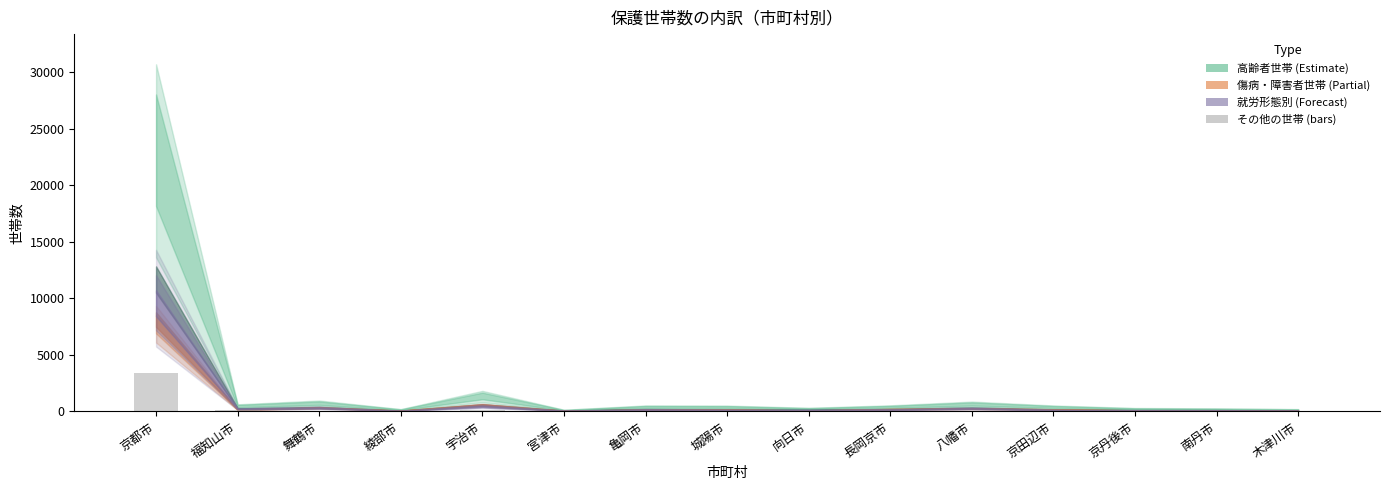

Is it true that the value at 京都市 is 3435?

True